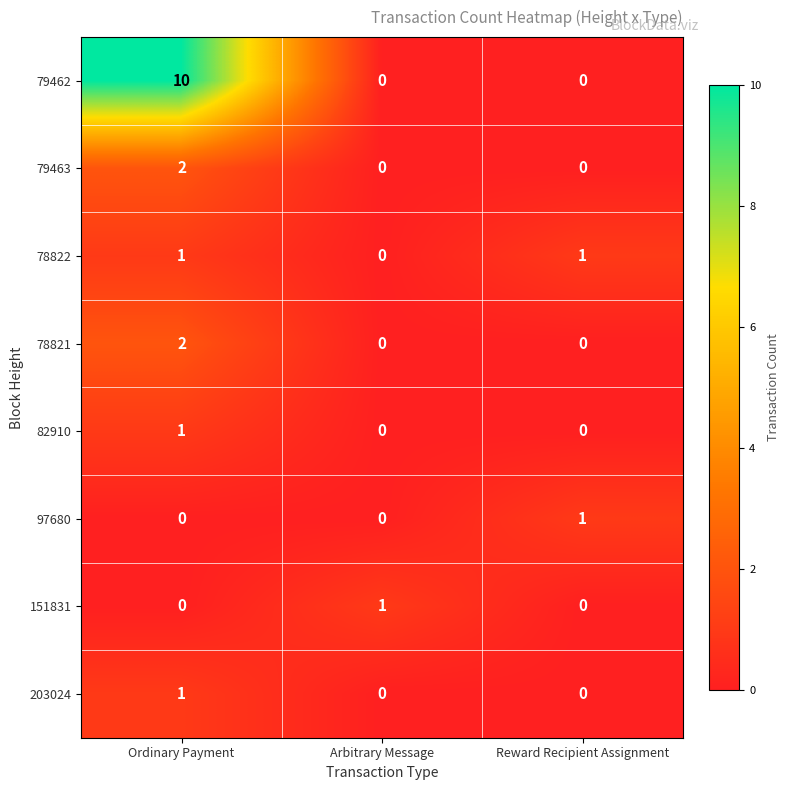

Reading right to left, what are all the values shown in this chart?

79462: 0	0	10
79463: 0	0	2
78822: 1	0	1
78821: 0	0	2
82910: 0	0	1
97680: 1	0	0
151831: 0	1	0
203024: 0	0	1